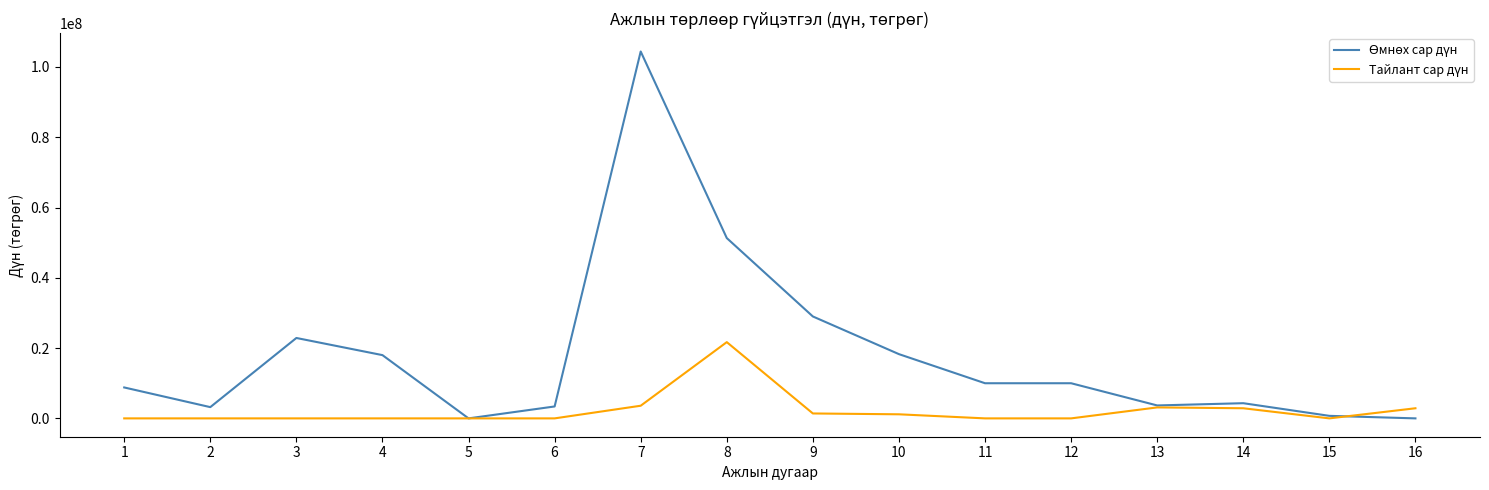

What is the greatest value displayed?

104400000